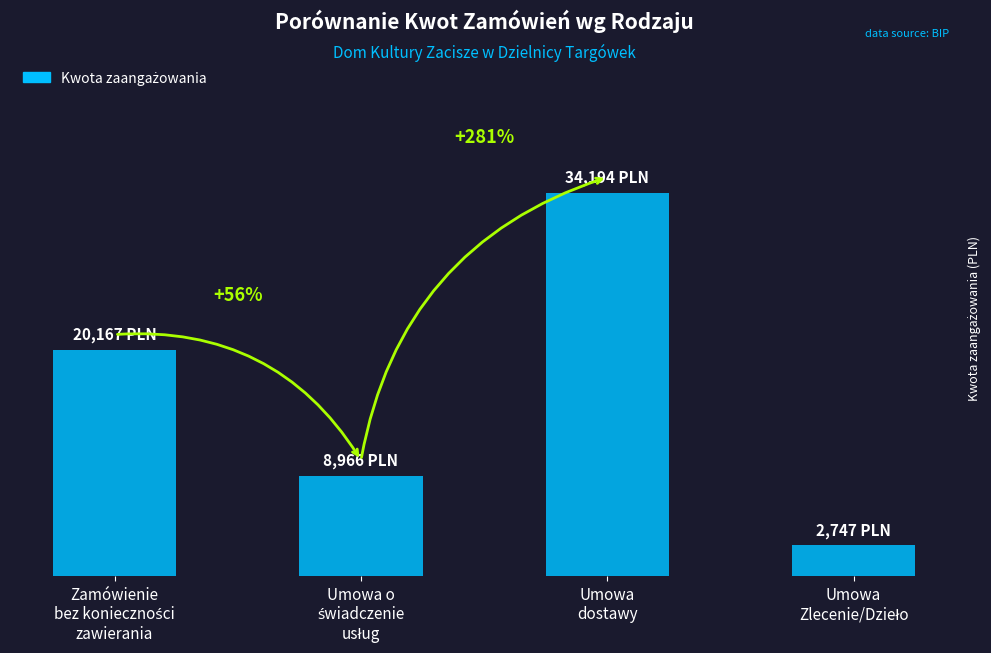

Are the bars horizontal?

No